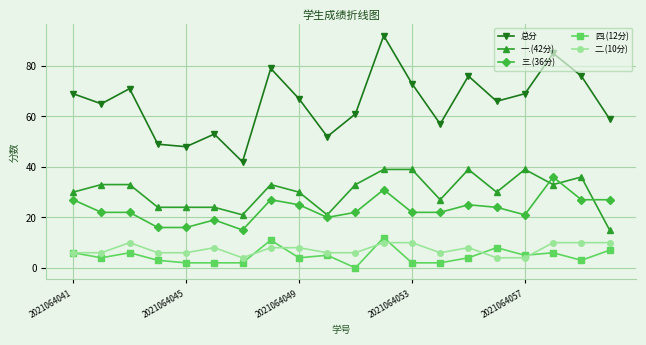

What are all the series names shown in the legend?

总分, 一.(42分), 三.(36分), 四.(12分), 二.(10分)